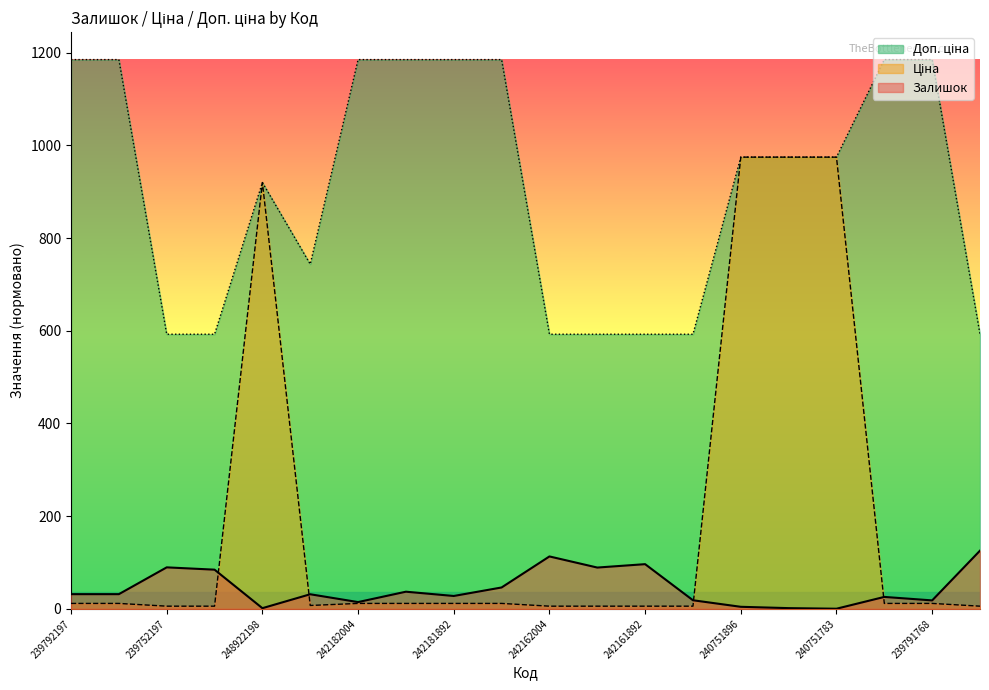

What is the label of the 3rd point from the right?

239791769